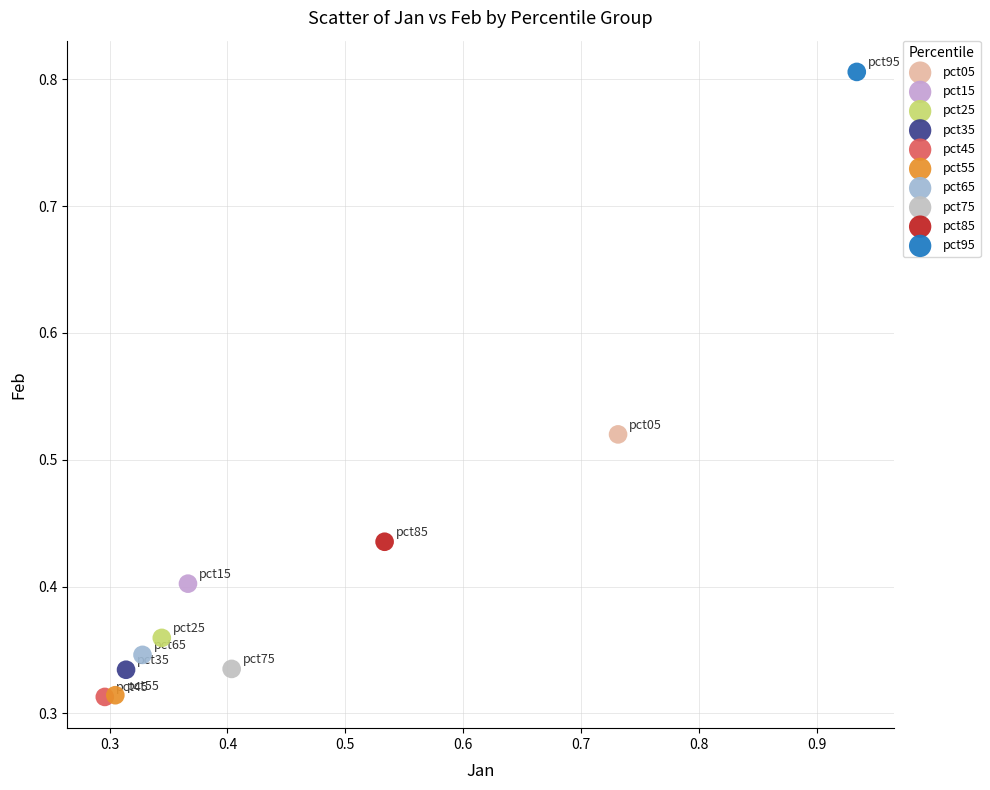

What are all the series names shown in the legend?

pct05, pct15, pct25, pct35, pct45, pct55, pct65, pct75, pct85, pct95